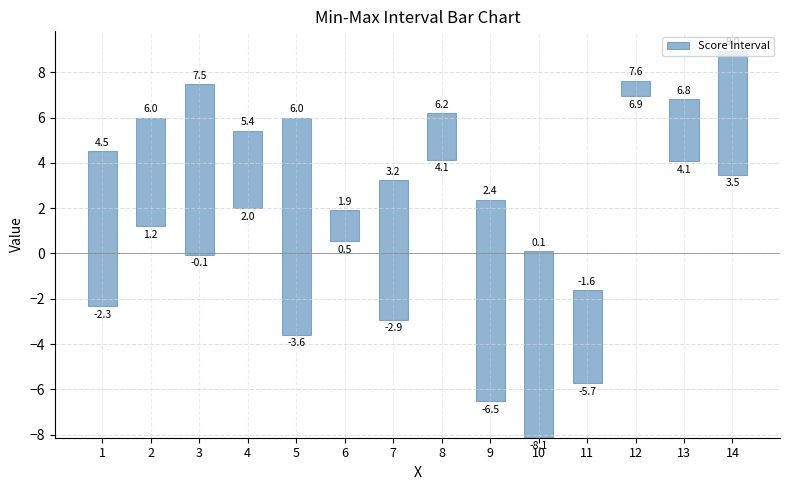

What is the maximum value shown in the chart?

9.6